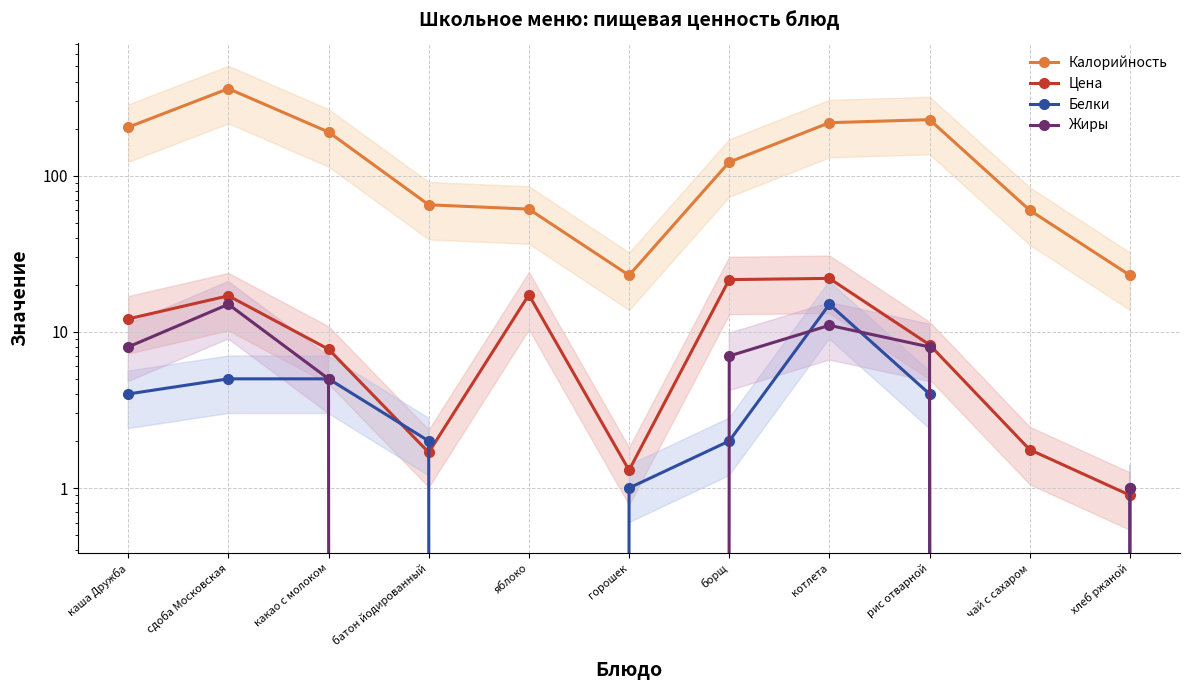

What is the difference between the highest and lowest values at борщ?

120.0